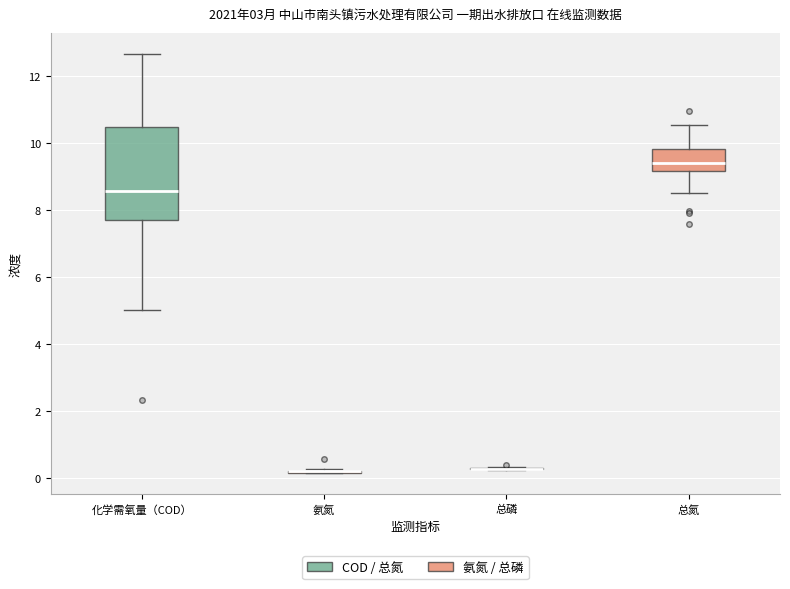

Reading left to right, read every box against the y-axis: the position of its median line, the range the box covers, and the ends of its whiskers. The values are not printed on the chart, so give them approximately, as read against the axis.

化学需氧量（COD）: median 8.6, box 7.8 to 10.4, whiskers 5.0 to 12.6
氨氮: box collapsed to a line at 0.2, whiskers 0.2 to 0.2
总磷: box collapsed to a line at 0.2, whiskers 0.2 to 0.4
总氮: median 9.4, box 9.2 to 9.8, whiskers 8.6 to 10.6